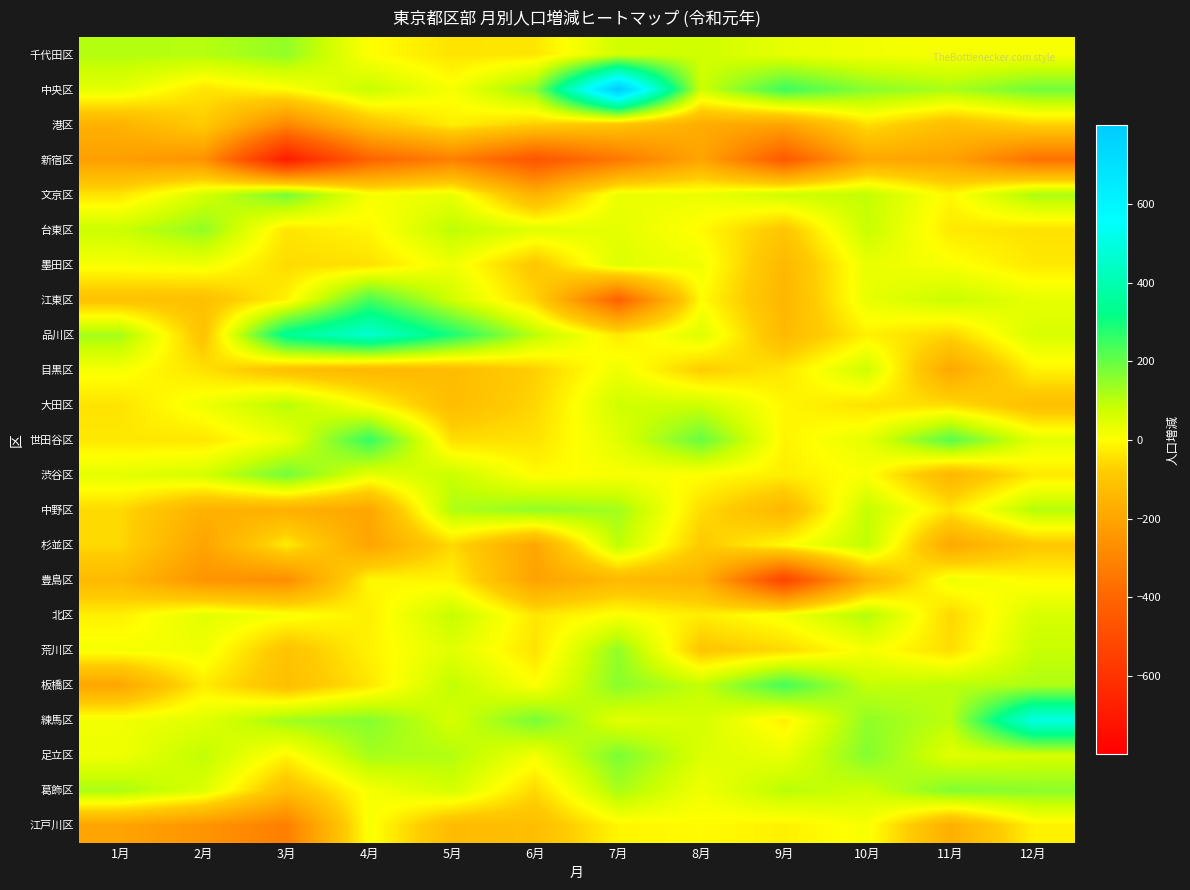

How many categories are shown in the chart?

12